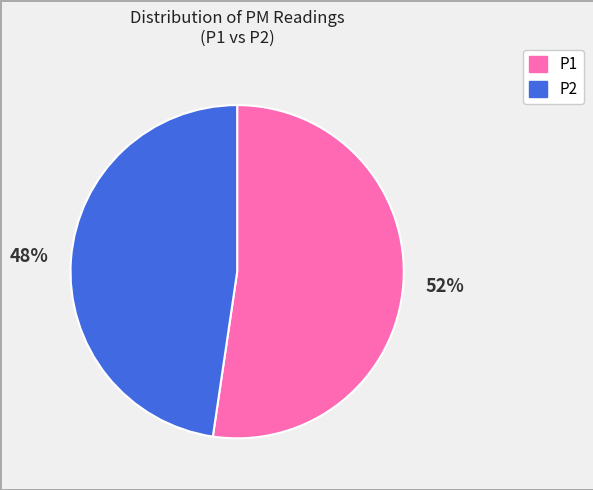

To the nearest percent, what percentage of the pie is P2?

48%